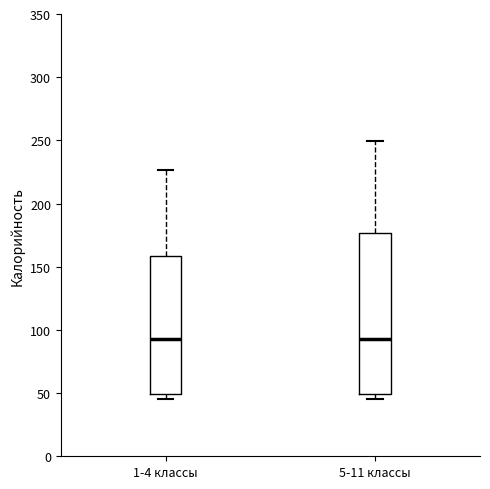

Where is the upper edge of the box for 5-11 классы on the y-axis? The values are not printed on the chart, so give them approximately, as read against the axis.

175